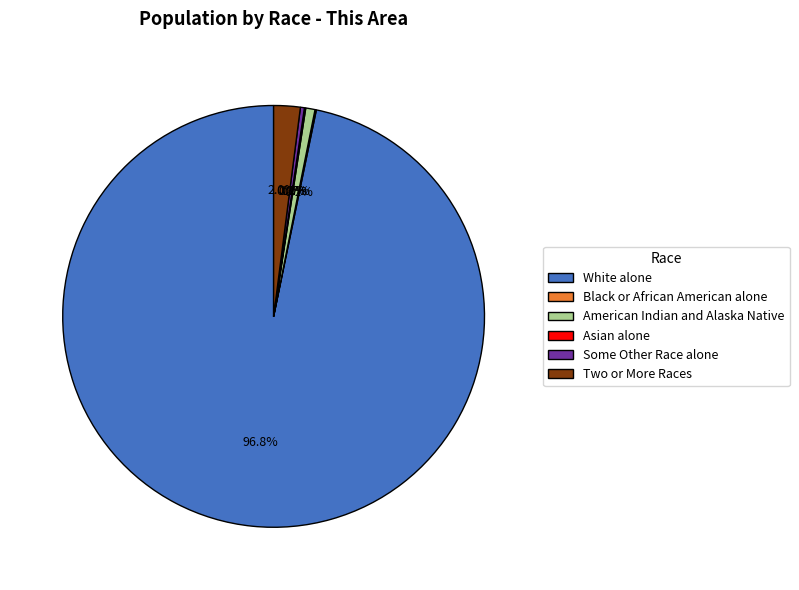

The Two or More Races slice represents 2% of the pie. True or false?

True